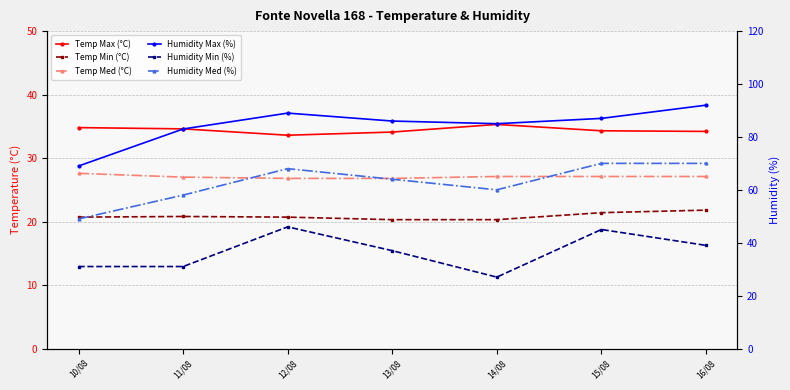

What is the total value across all series at 11/08?

254.4